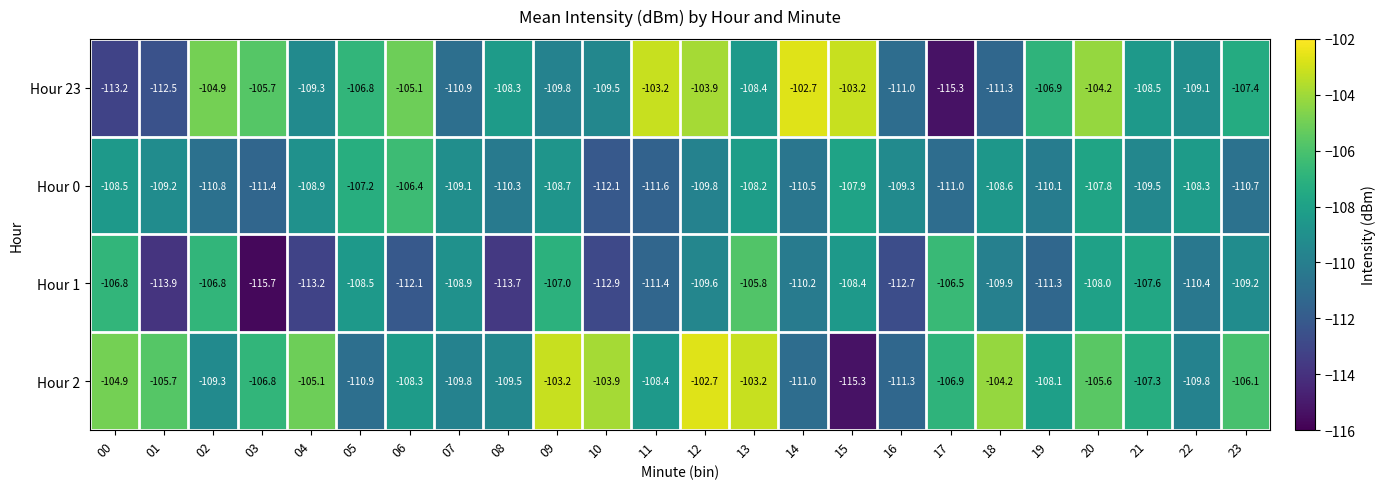

What is the sum of the Hour 2 values at 12 and 13?

-205.9